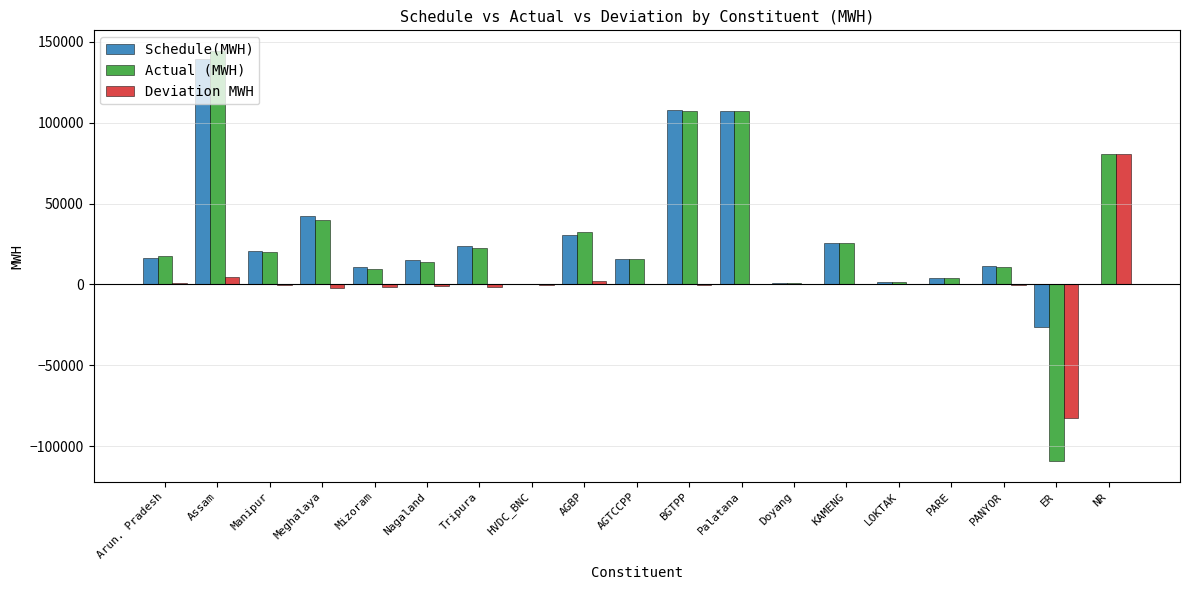

What is the spread (max minus min) of values at ER?

82768.0